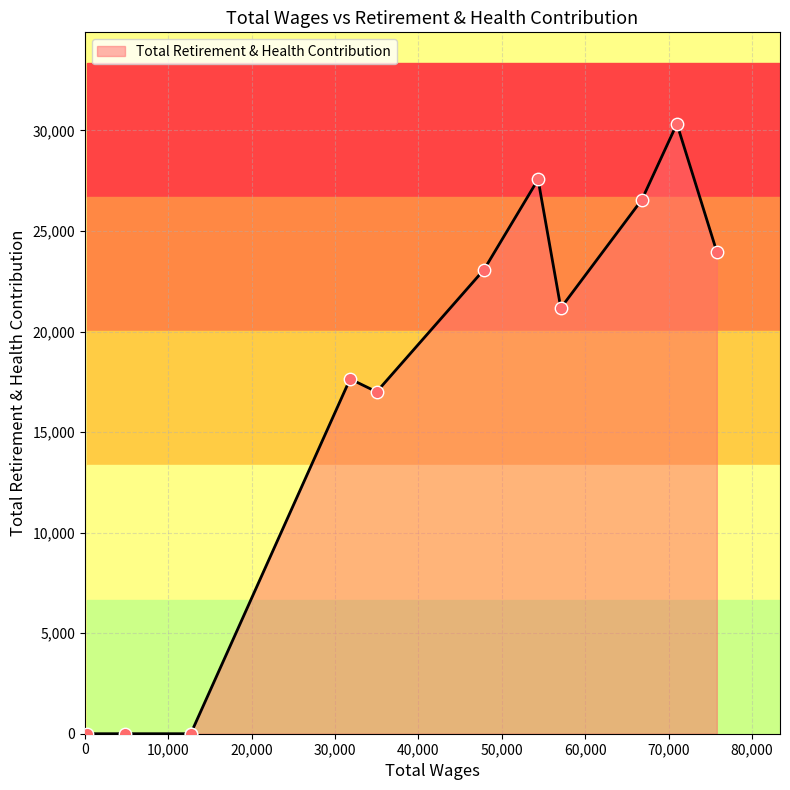

What is the change in value from 75775.0 to 275.0?

-23967